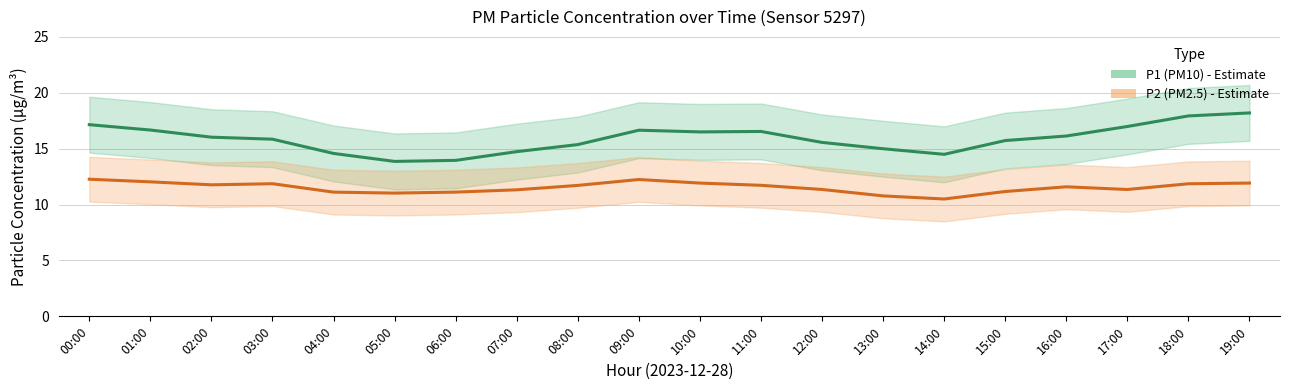

Does the chart display data point markers on the line(s)?

No